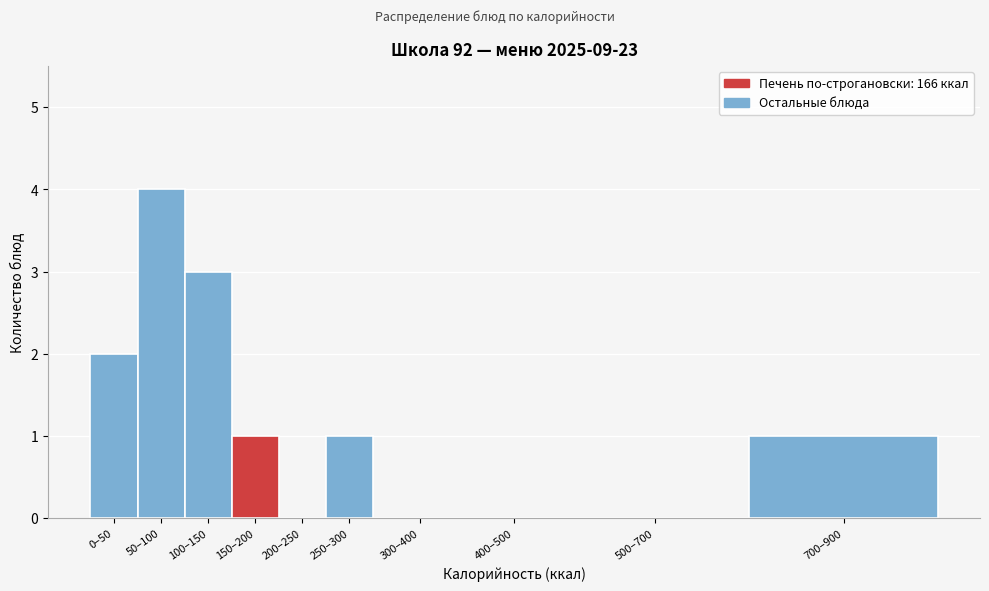

Reading left to right, what are all the values shown in this chart?

0–50=2	50–100=4	100–150=3	150–200=1	200–250=0	250–300=1	300–400=0	400–500=0	500–700=0	700–900=1